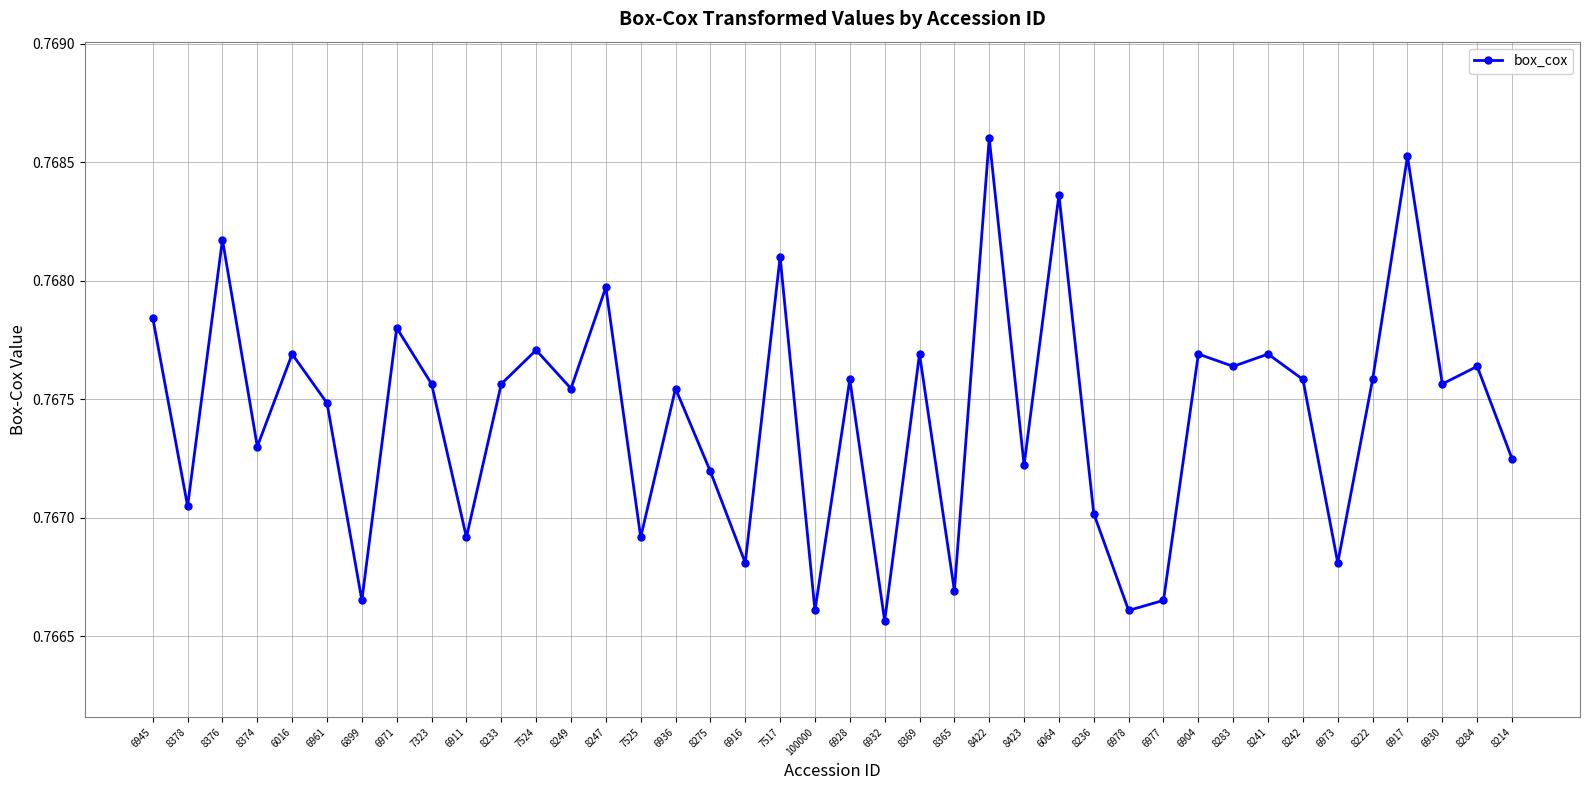

How many categories are shown in the chart?

40